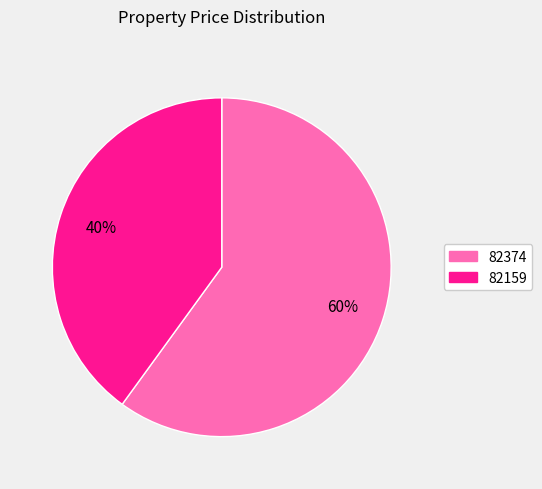

Which slice is the smallest?

82159